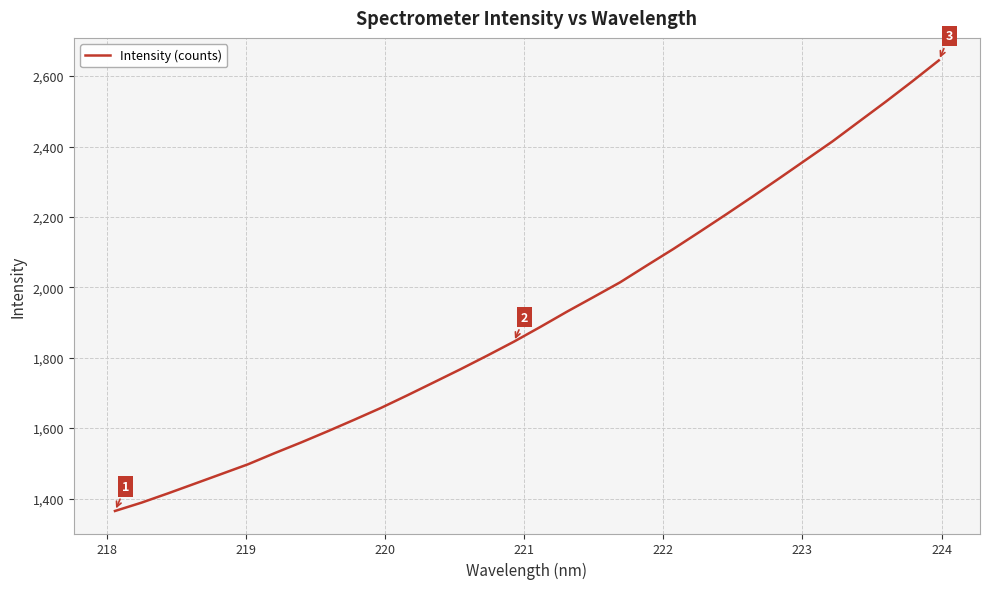

What is the difference between the maximum and minimum values?

1279.9